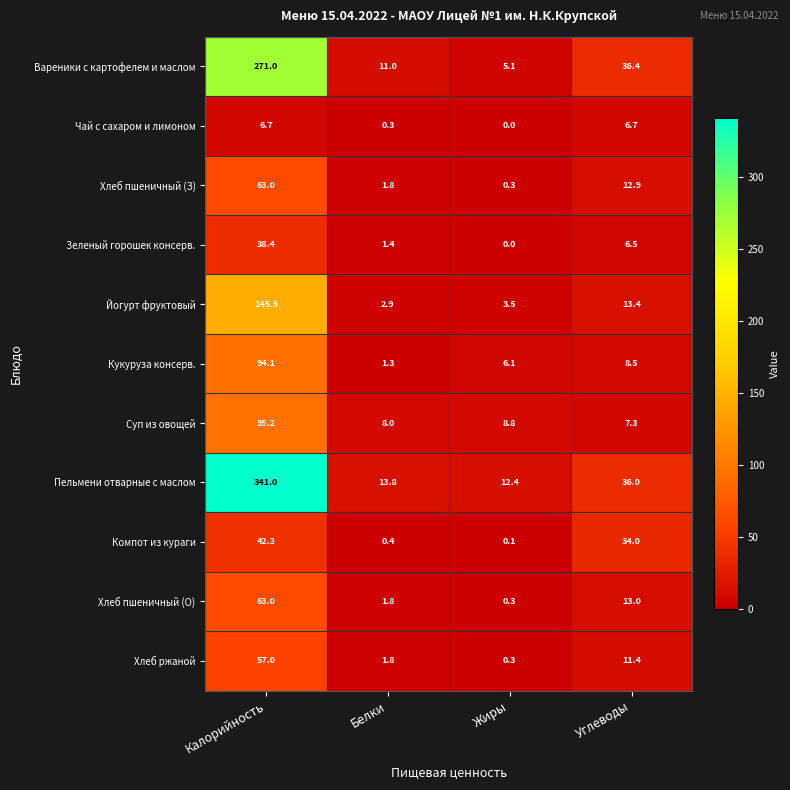

Which category has the lowest value across all series?

Жиры